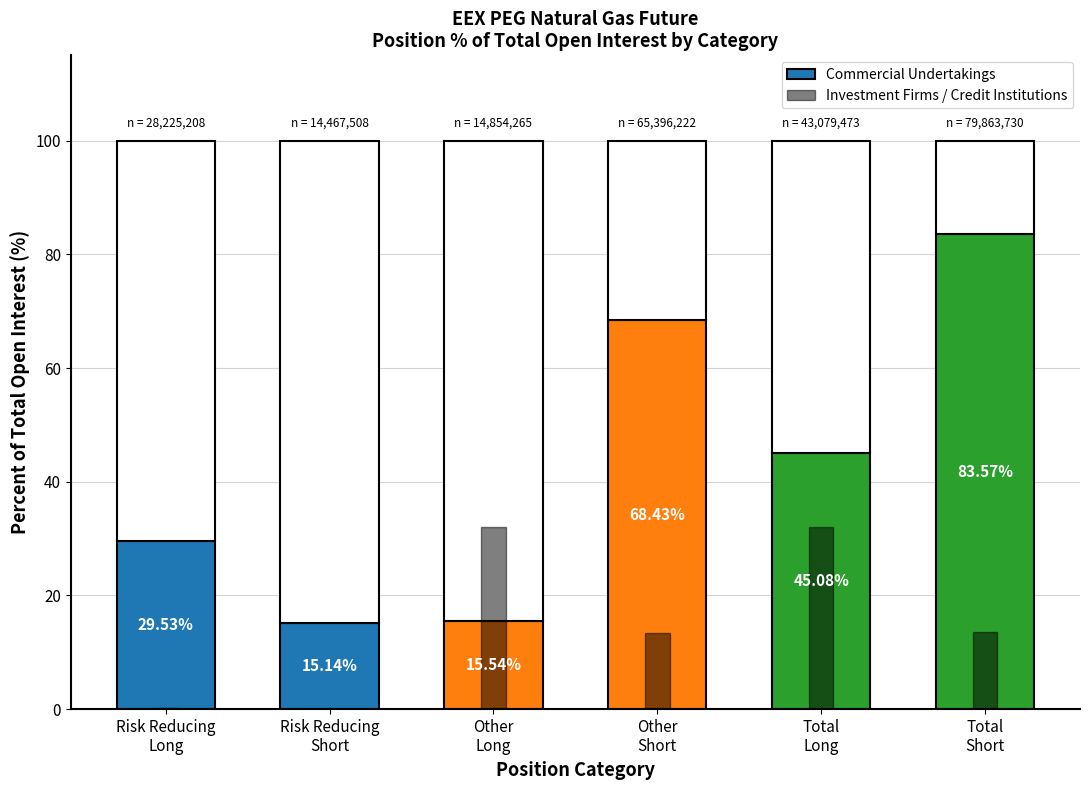

Reading right to left, what are all the values shown in this chart?

Commercial Undertakings: Total
Short=83.6	Total
Long=45.1	Other
Short=68.4	Other
Long=15.5	Risk Reducing
Short=15.1	Risk Reducing
Long=29.5
Investment Firms / Credit Institutions: Total
Short=13.5	Total
Long=32.1	Other
Short=13.5	Other
Long=31.9	Risk Reducing
Short=0.0	Risk Reducing
Long=0.1